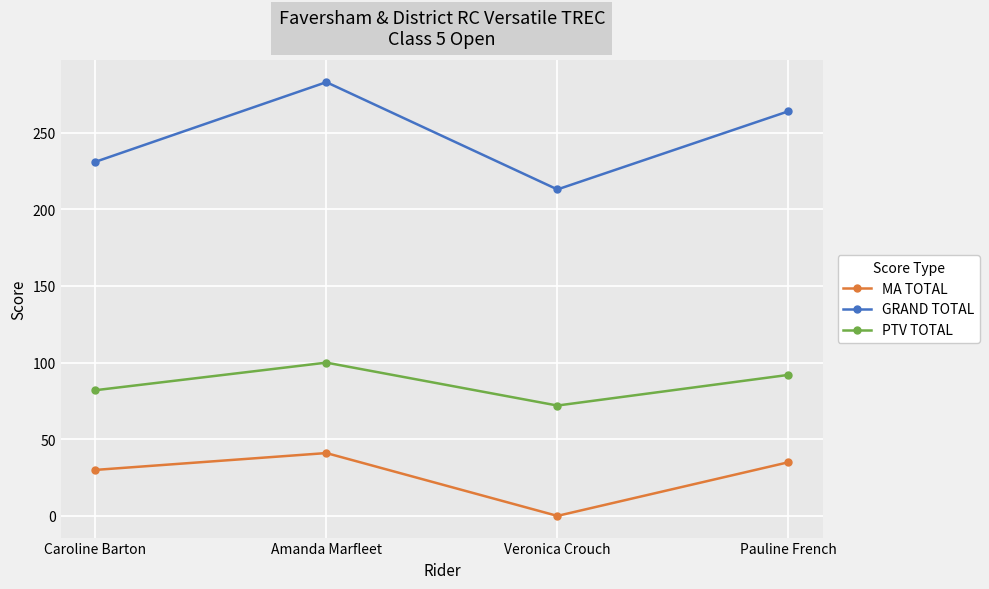

How many values in MA TOTAL are above zero?

3